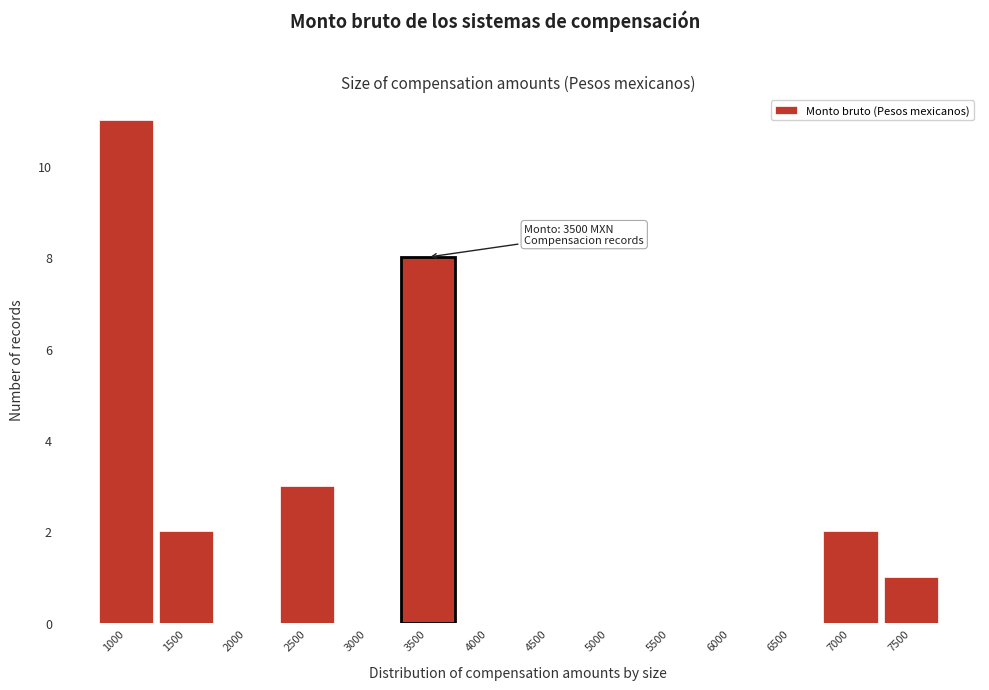

Reading left to right, transcribe all the data shown in this chart.

1000=11	1500=2	2000=0	2500=3	3000=0	3500=8	4000=0	4500=0	5000=0	5500=0	6000=0	6500=0	7000=2	7500=1